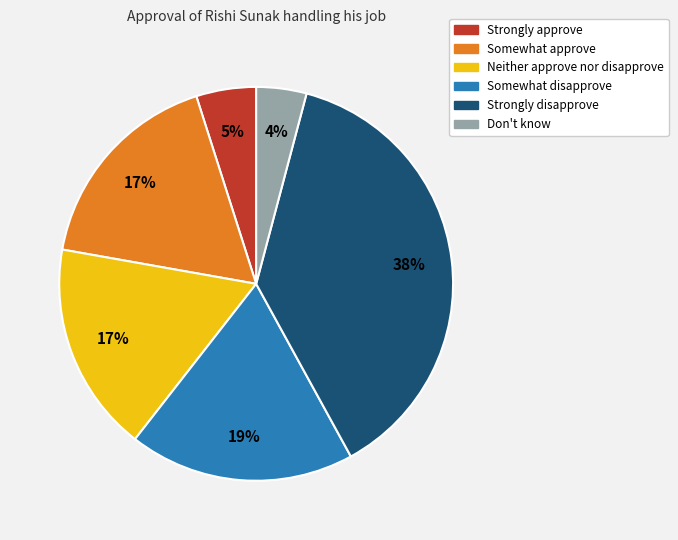

Do Somewhat approve and Somewhat disapprove together represent more than half of the pie?

No